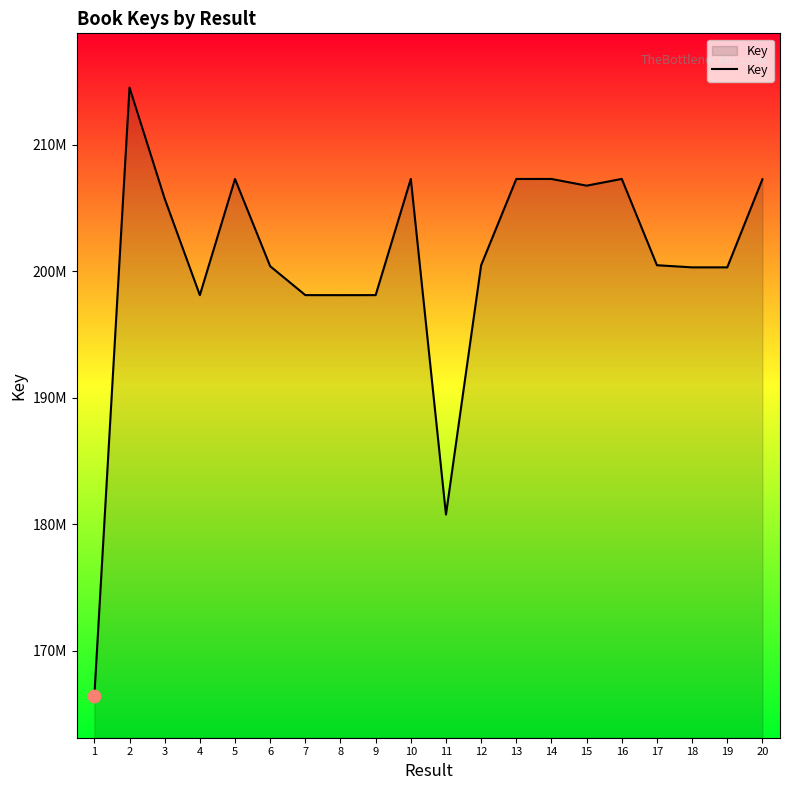

What is the change in value from 16 to 19?

-6992969